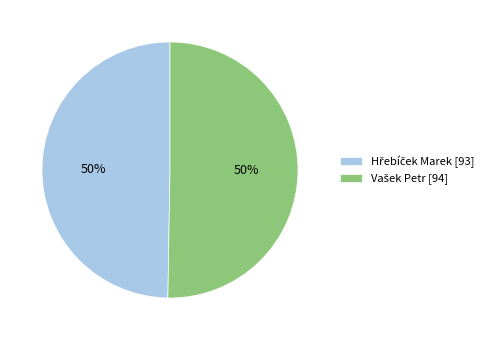

How many segments does this pie chart have?

2